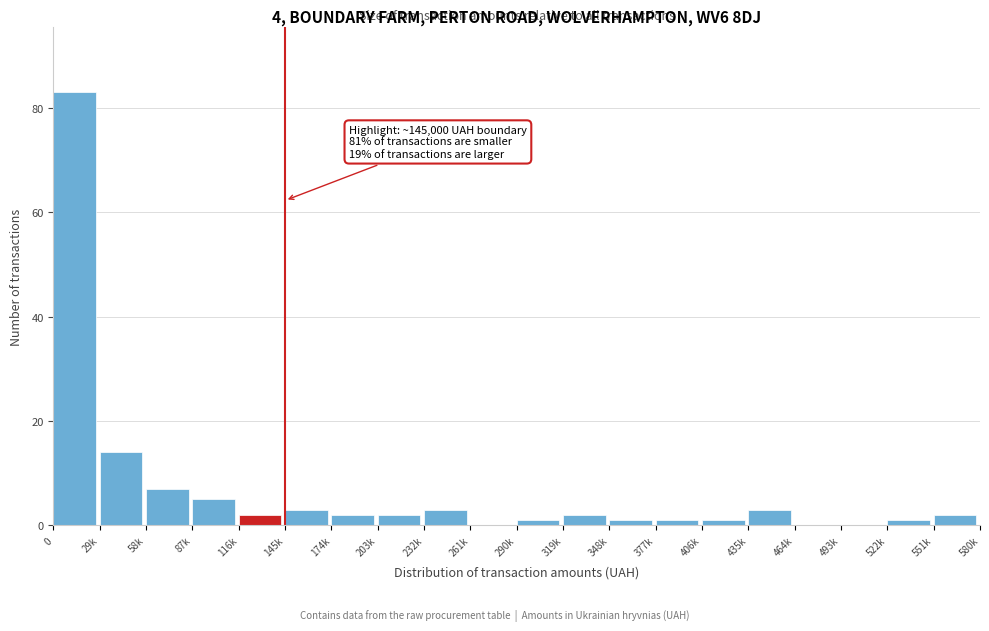

Reading left to right, what are all the values shown in this chart?

0=83	29k=14	58k=7	87k=5	116k=2	145k=3	174k=2	203k=2	232k=3	261k=0	290k=1	319k=2	348k=1	377k=1	406k=1	435k=3	464k=0	493k=0	522k=1	551k=2